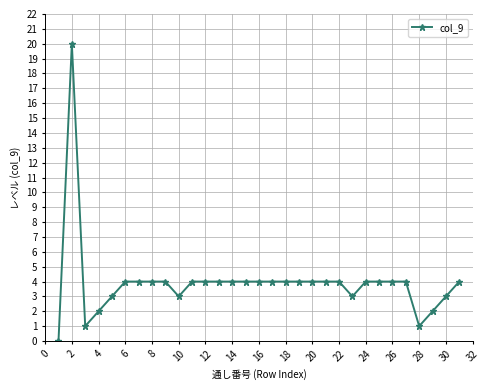

What is the maximum value shown in the chart?

20